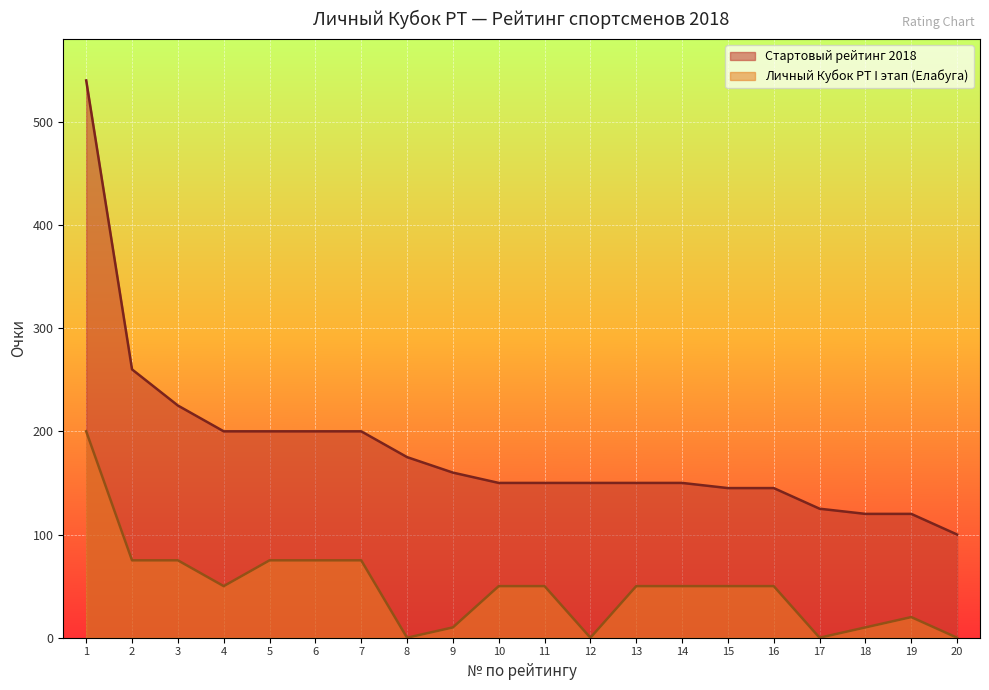

What are all the series names shown in the legend?

Стартовый рейтинг 2018, Личный Кубок РТ I этап (Елабуга)